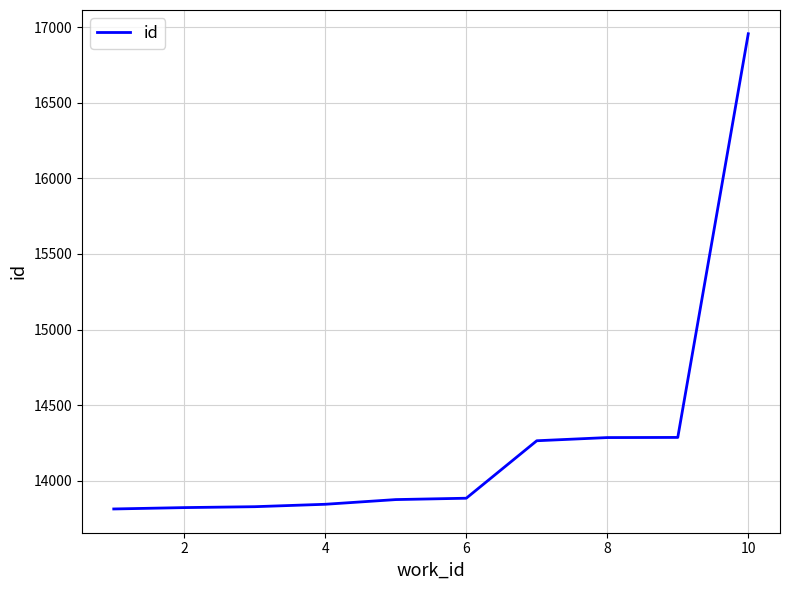

How many categories are shown in the chart?

10